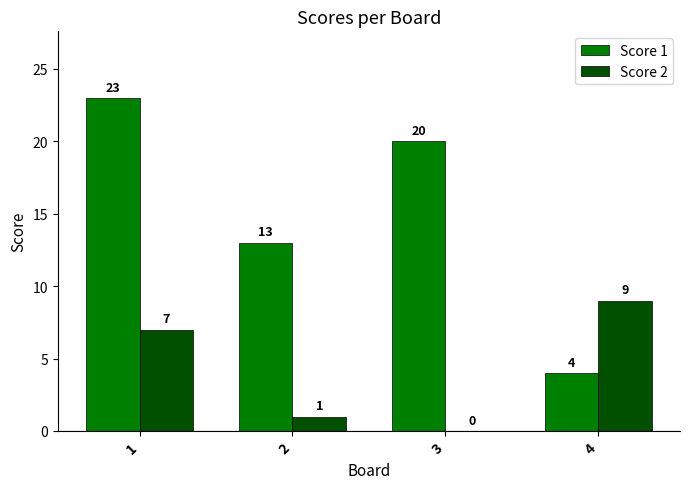

What are all the series names shown in the legend?

Score 1, Score 2